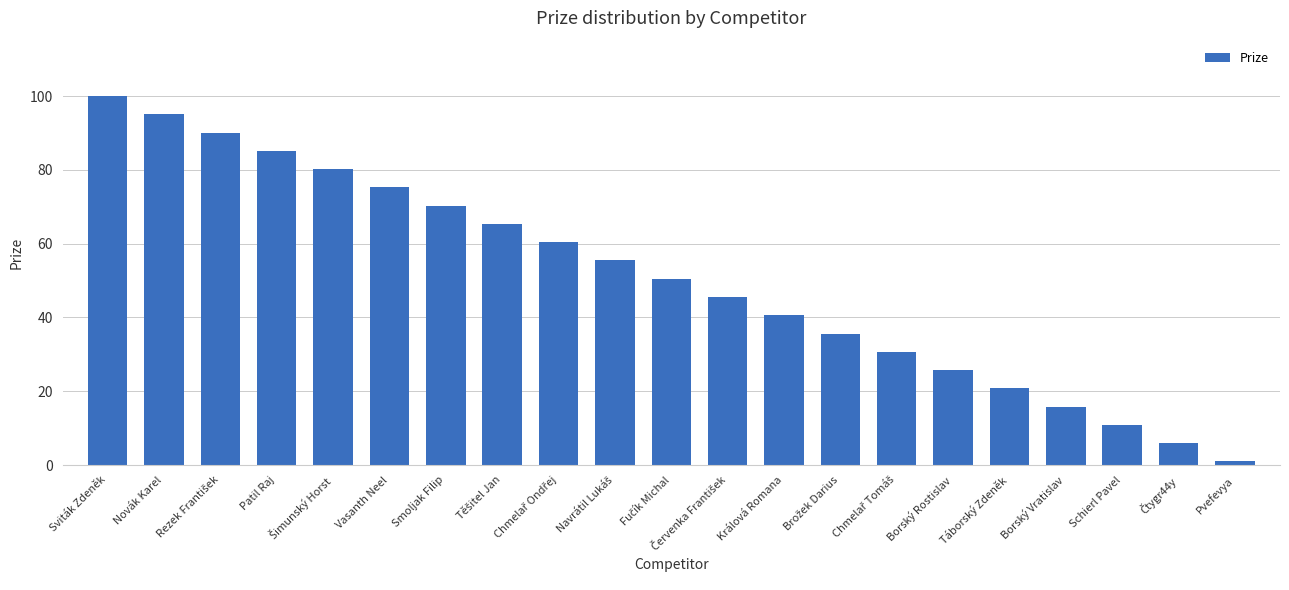

Where does the data first go above 50?

Sviták Zdeněk